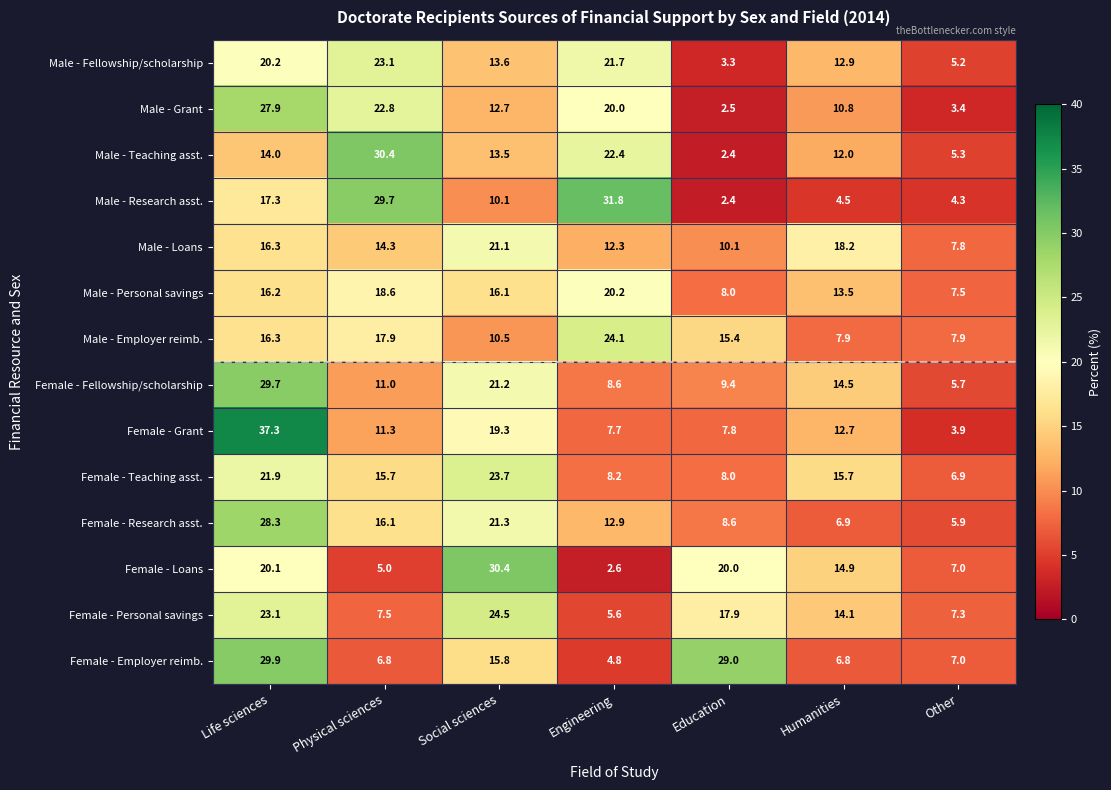

What is the maximum value shown in the chart?

37.3